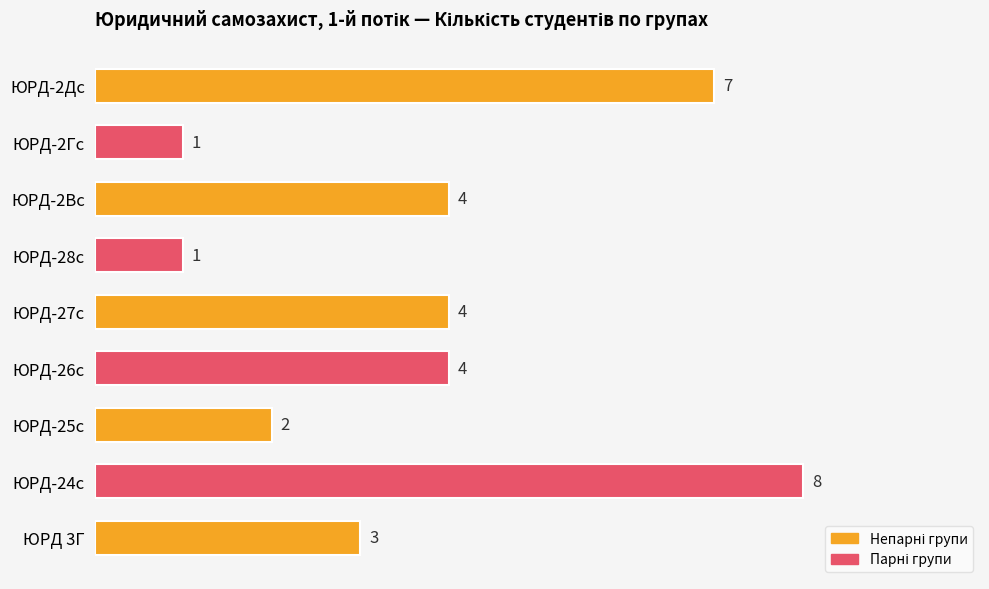

Reading bottom to top, transcribe all the data shown in this chart.

3	8	2	4	4	1	4	1	7